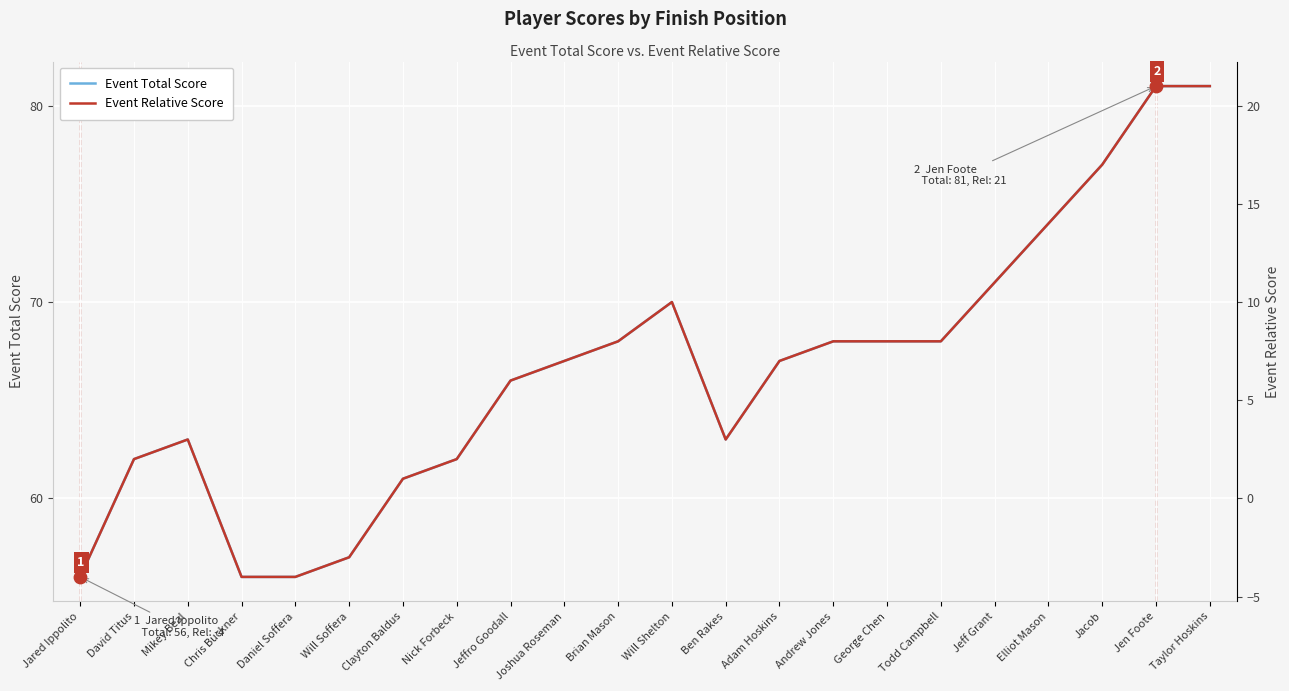

At how many categories does at least one series exceed 55?

22